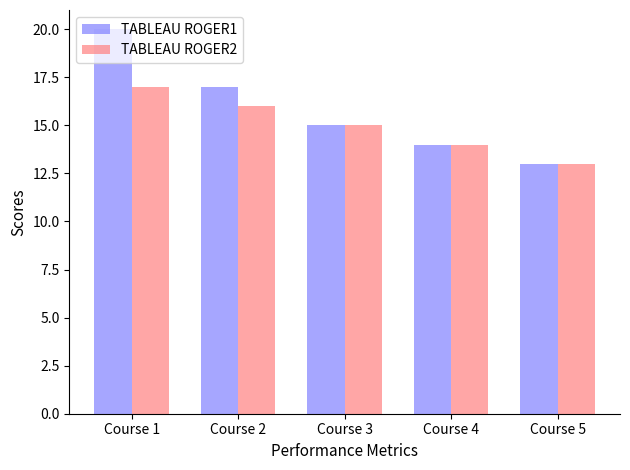

True or false: TABLEAU ROGER1 has a value of 28 at Course 2.

False